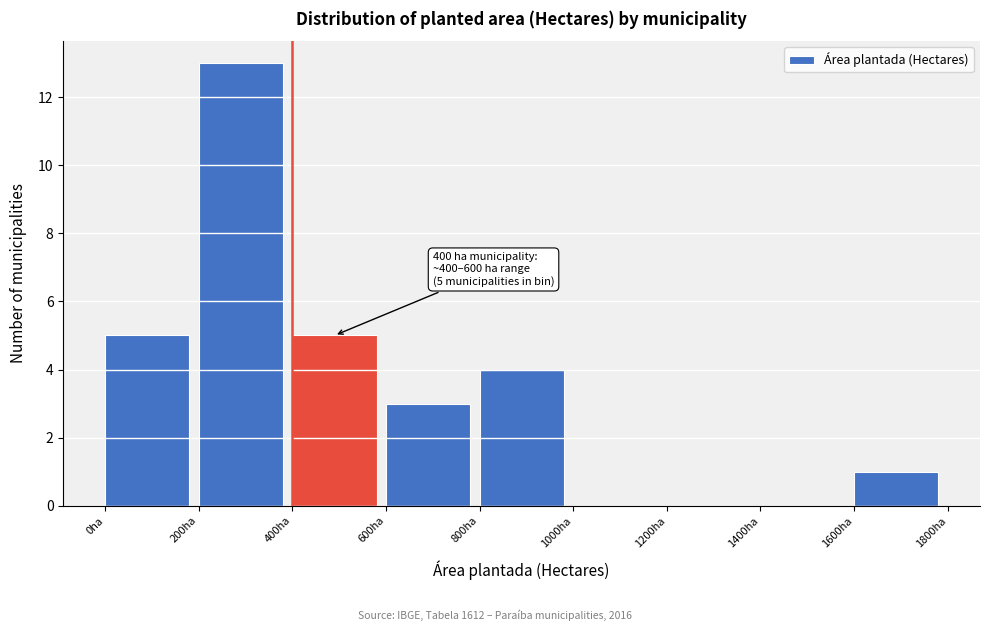

Over which range of the x-axis is the bar tallest?

200 to 400